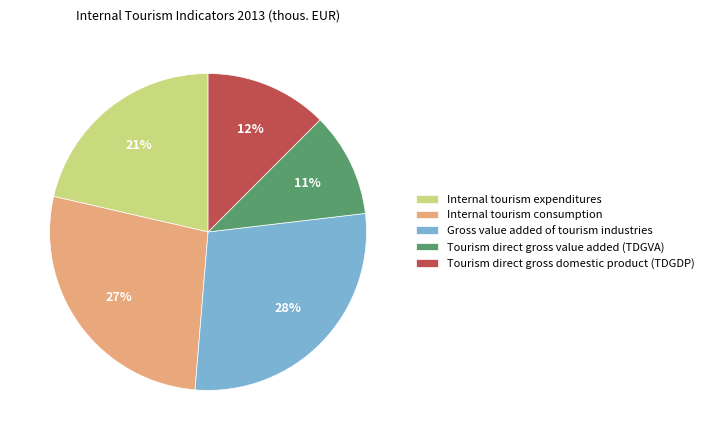

What is the smallest slice in the pie chart?

Tourism direct gross value added (TDGVA)